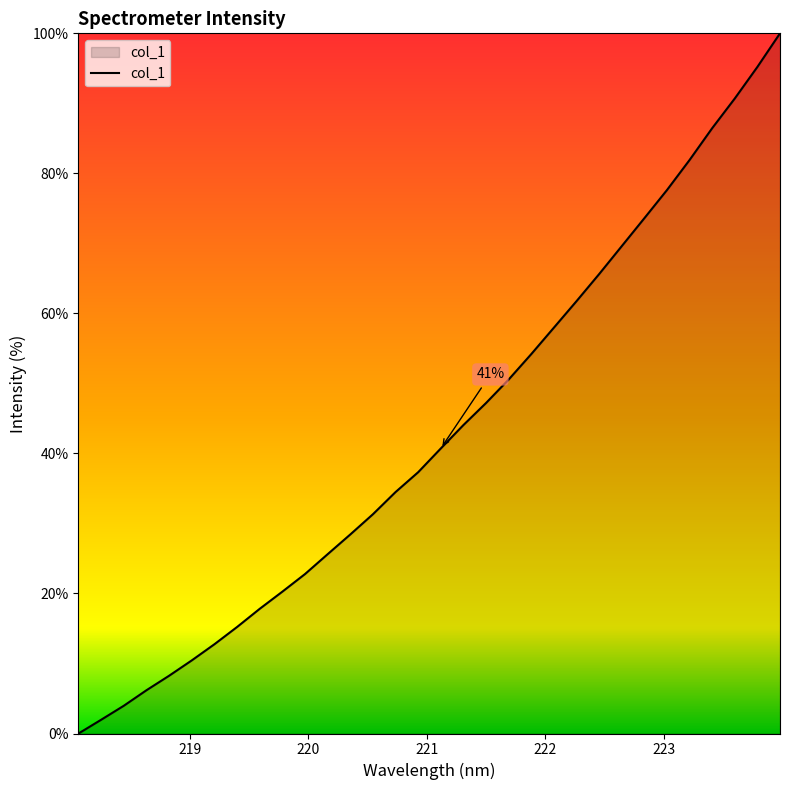

What is the difference between the maximum and minimum values?

100.0